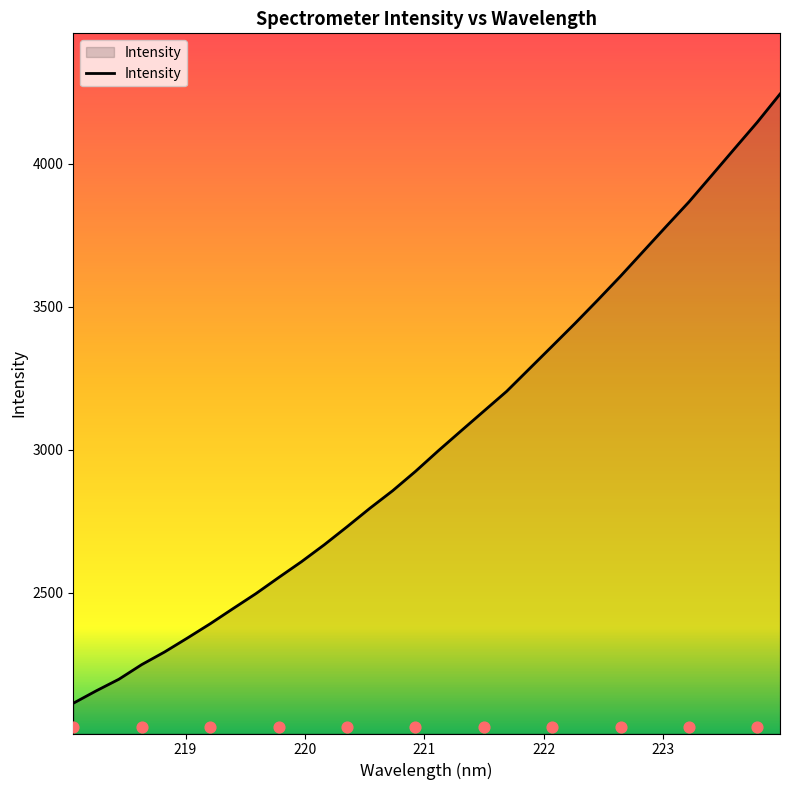

What is the lowest value of the Intensity series?

2113.9